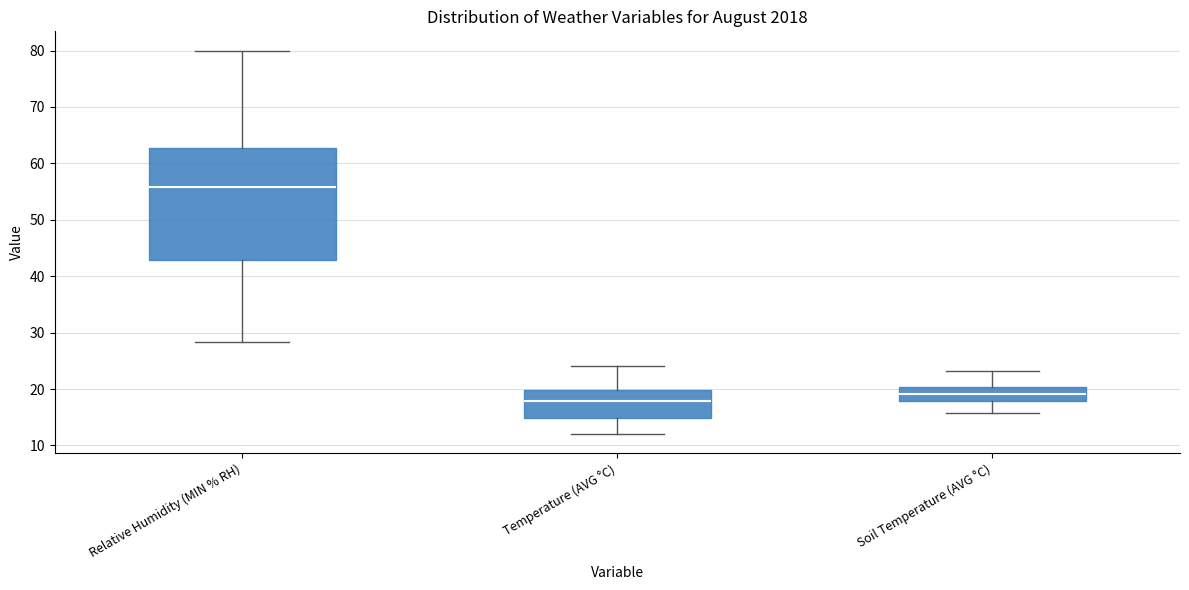

Where is the lower edge of the box for Temperature (AVG °C) on the y-axis? The values are not printed on the chart, so give them approximately, as read against the axis.

15